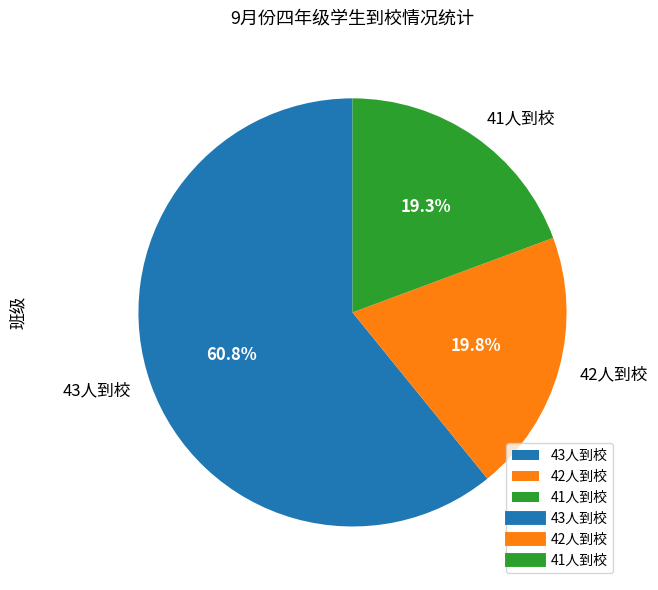

Combined, do 43人到校 and 41人到校 account for over 50%?

Yes